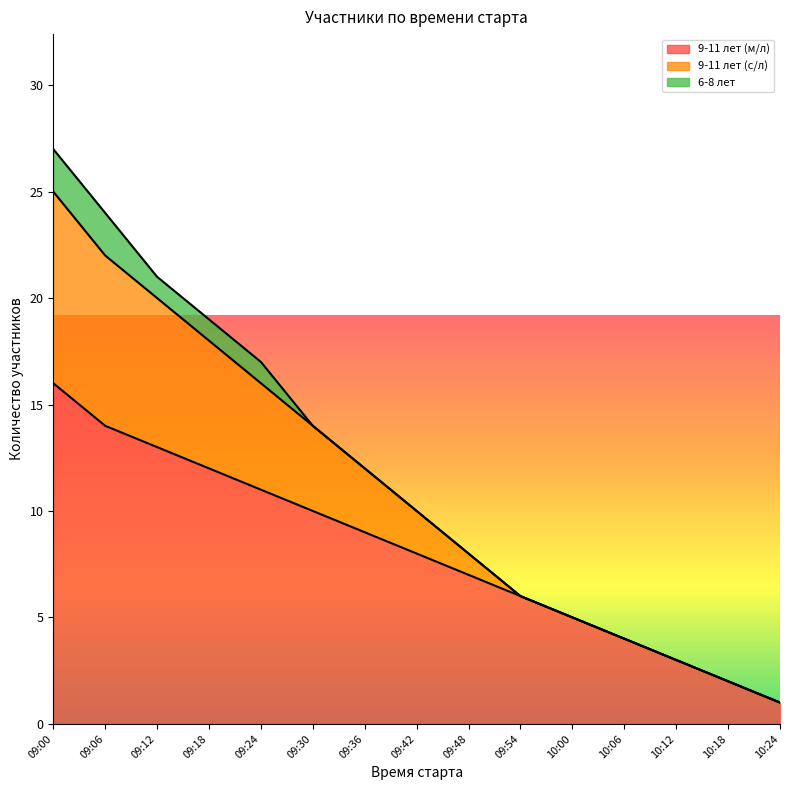

Rank the categories by 9-11 лет (м/л) value from lowest to highest.

10:24, 10:18, 10:12, 10:06, 10:00, 09:54, 09:48, 09:42, 09:36, 09:30, 09:24, 09:18, 09:12, 09:06, 09:00